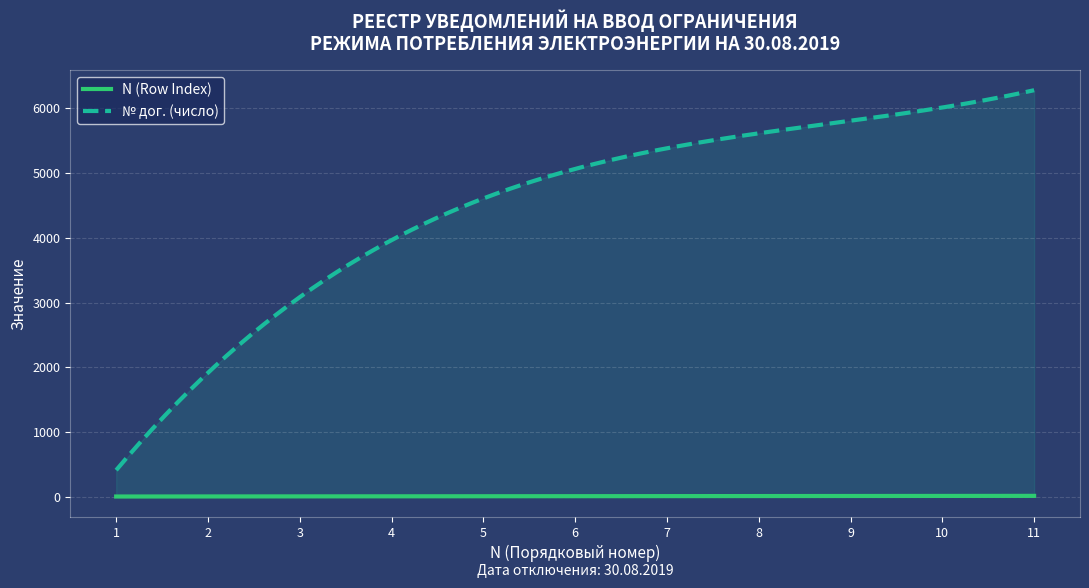

Which series changed the most between 1 and 6?

№ дог. (число)